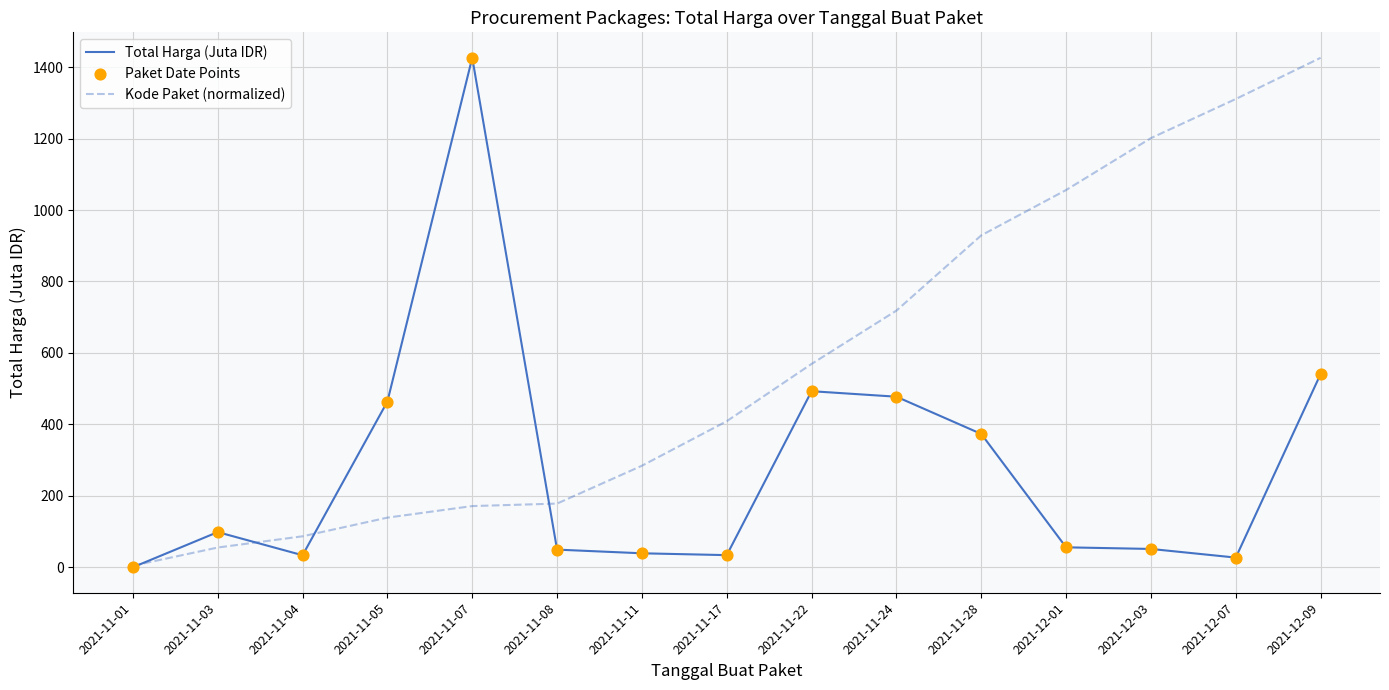

At which category is the sum across all series the highest?

2021-12-09